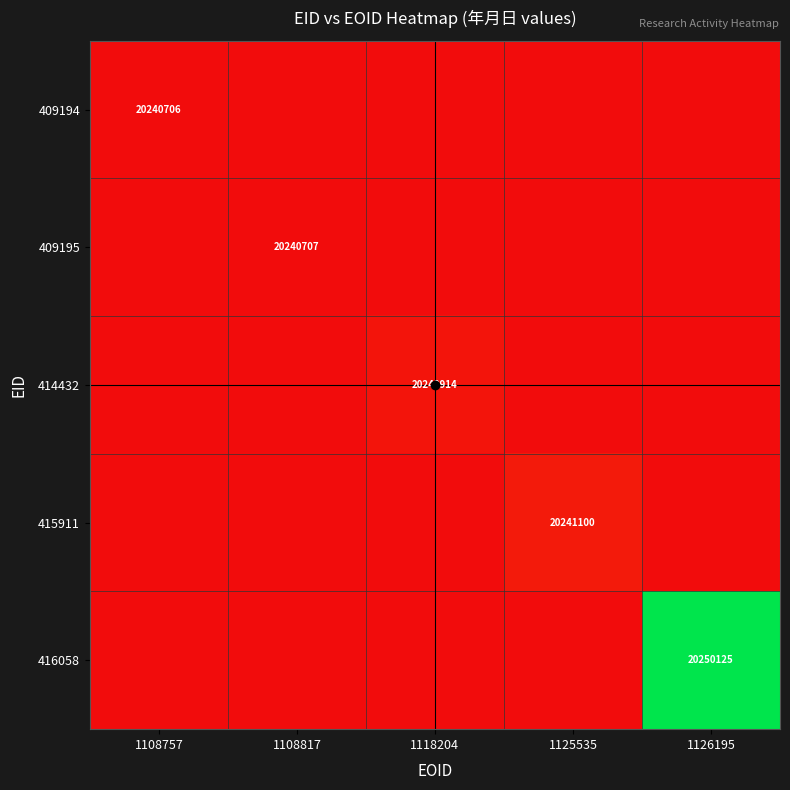

How many series are shown in this chart?

5